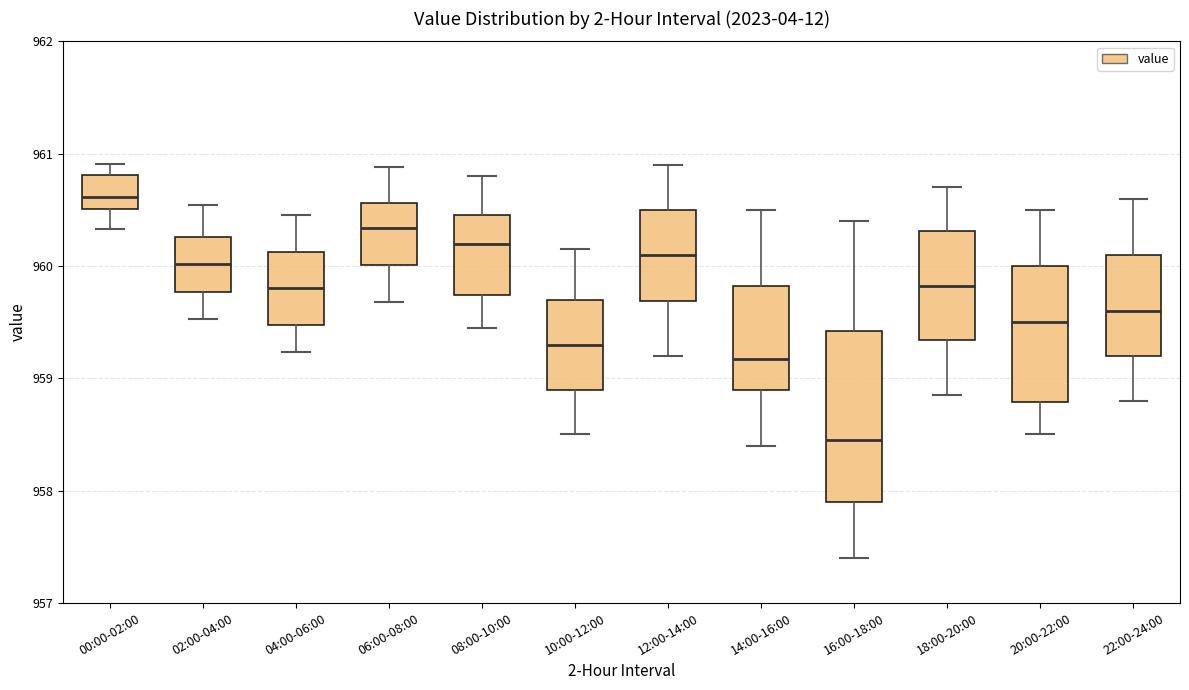

Reading left to right, read every box against the y-axis: the position of its median line, the range the box covers, and the ends of its whiskers. The values are not printed on the chart, so give them approximately, as read against the axis.

00:00-02:00: median 960.6, box 960.5 to 960.8, whiskers 960.3 to 960.9
02:00-04:00: median 960.0, box 959.8 to 960.3, whiskers 959.5 to 960.5
04:00-06:00: median 959.8, box 959.5 to 960.1, whiskers 959.2 to 960.5
06:00-08:00: median 960.3, box 960.0 to 960.6, whiskers 959.7 to 960.9
08:00-10:00: median 960.2, box 959.7 to 960.5, whiskers 959.5 to 960.8
10:00-12:00: median 959.3, box 958.9 to 959.7, whiskers 958.5 to 960.2
12:00-14:00: median 960.1, box 959.7 to 960.5, whiskers 959.2 to 960.9
14:00-16:00: median 959.2, box 958.9 to 959.8, whiskers 958.4 to 960.5
16:00-18:00: median 958.5, box 957.9 to 959.4, whiskers 957.4 to 960.4
18:00-20:00: median 959.8, box 959.3 to 960.3, whiskers 958.9 to 960.7
20:00-22:00: median 959.5, box 958.8 to 960.0, whiskers 958.5 to 960.5
22:00-24:00: median 959.6, box 959.2 to 960.1, whiskers 958.8 to 960.6